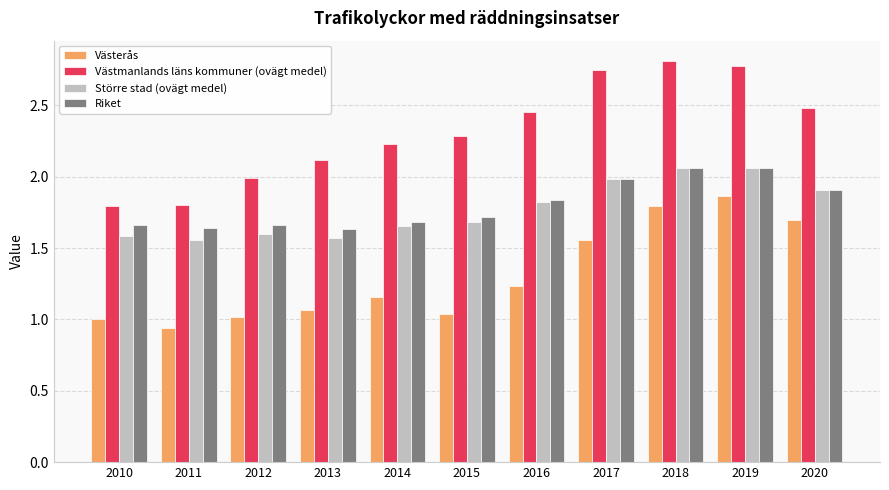

What is the greatest value displayed?

2.8